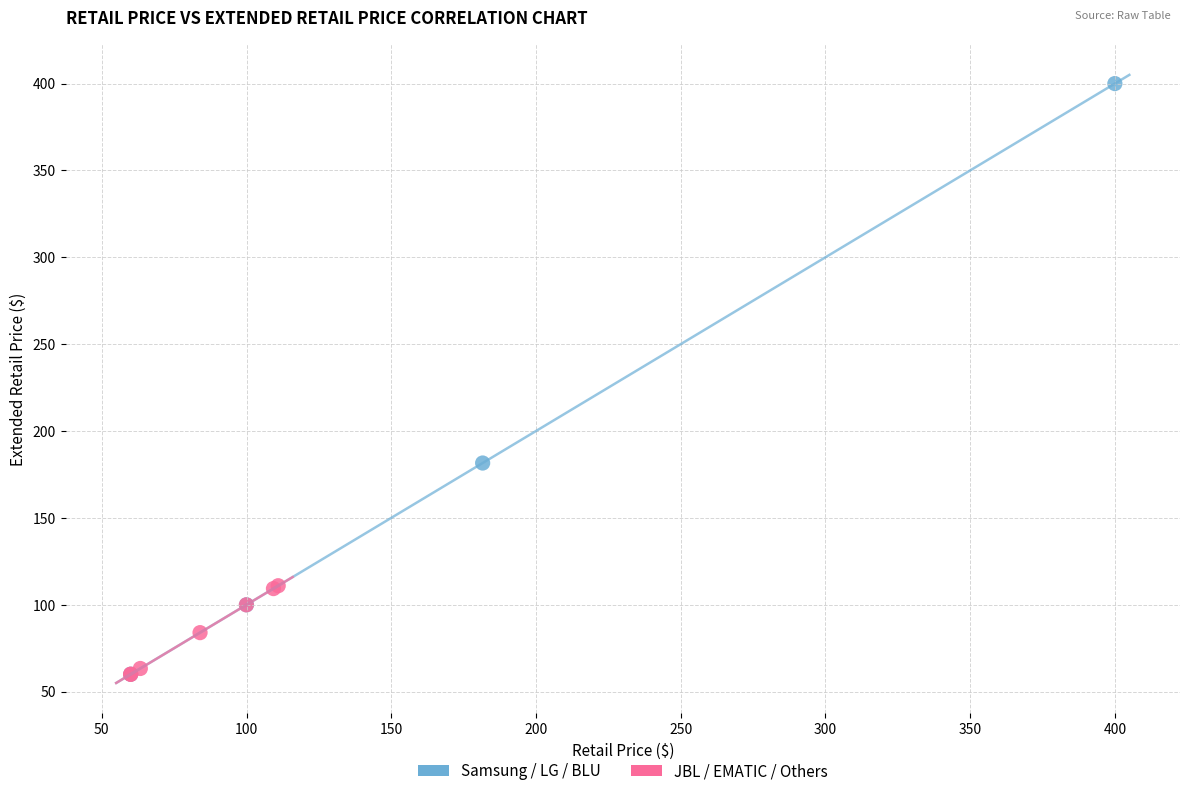

Which series contains the highest Y value?

Samsung / LG / BLU